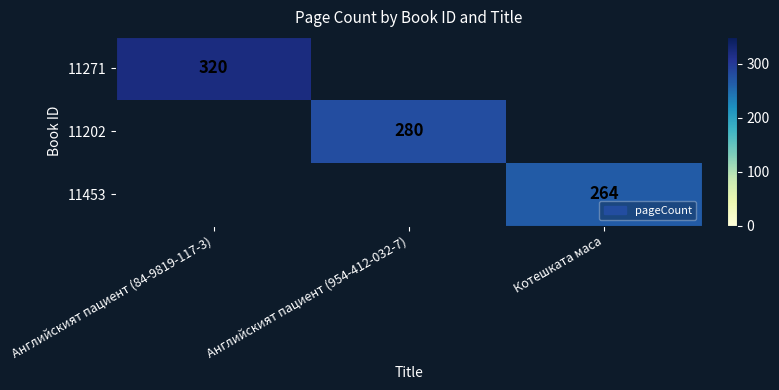

True or false: 11202 has a value of 280.0 at Английският пациент (954-412-032-7).

True